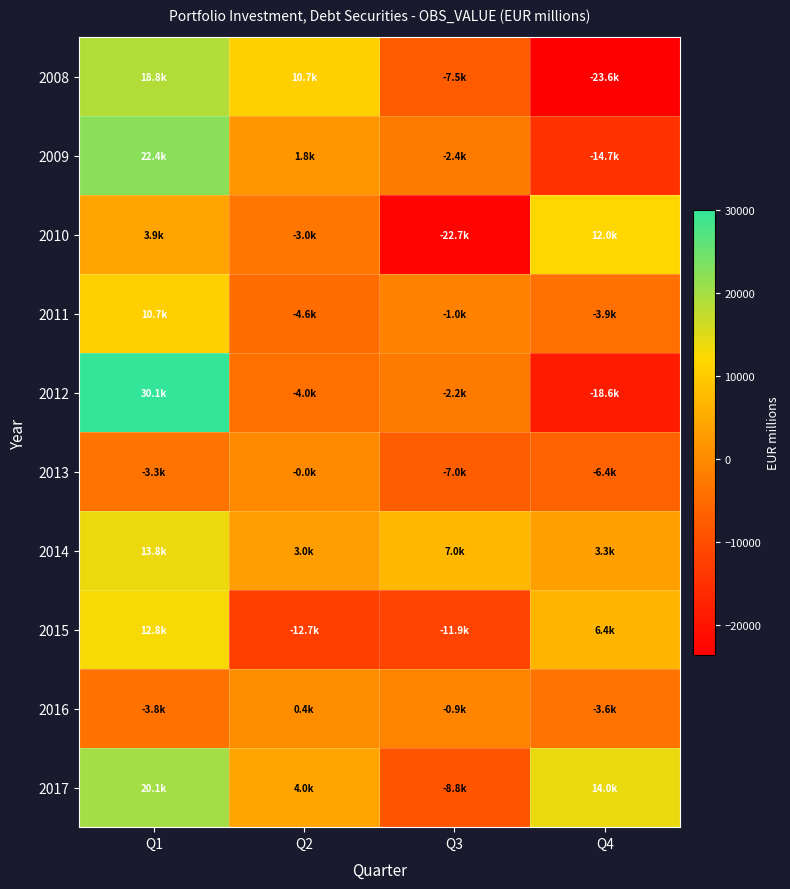

Count the number of data series in this chart.

10